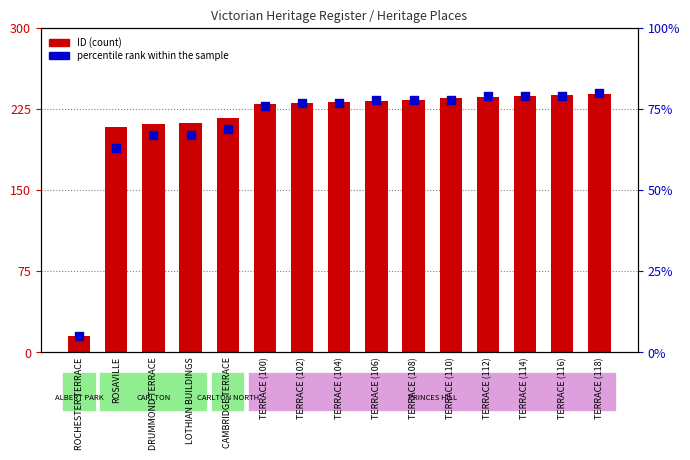

Which series contains the lowest Y value?

percentile rank within the sample